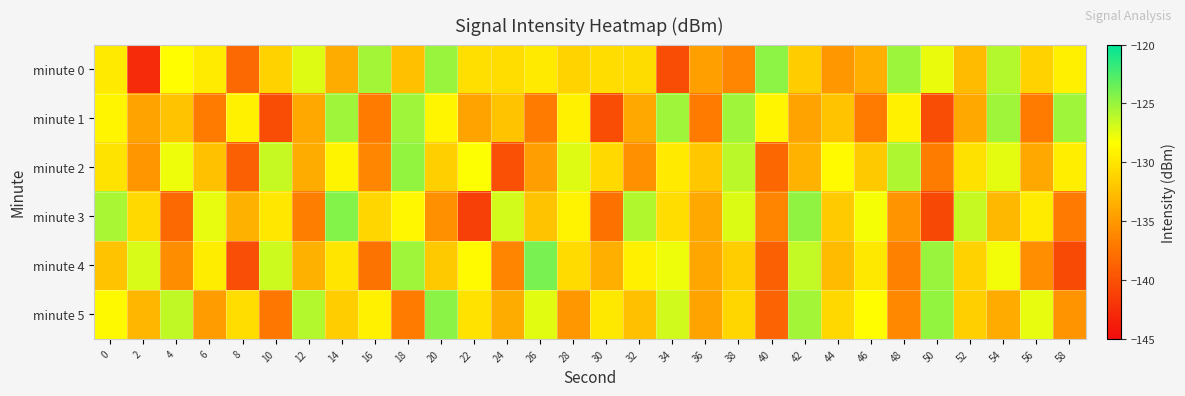

What is the maximum value shown in the chart?

-124.0